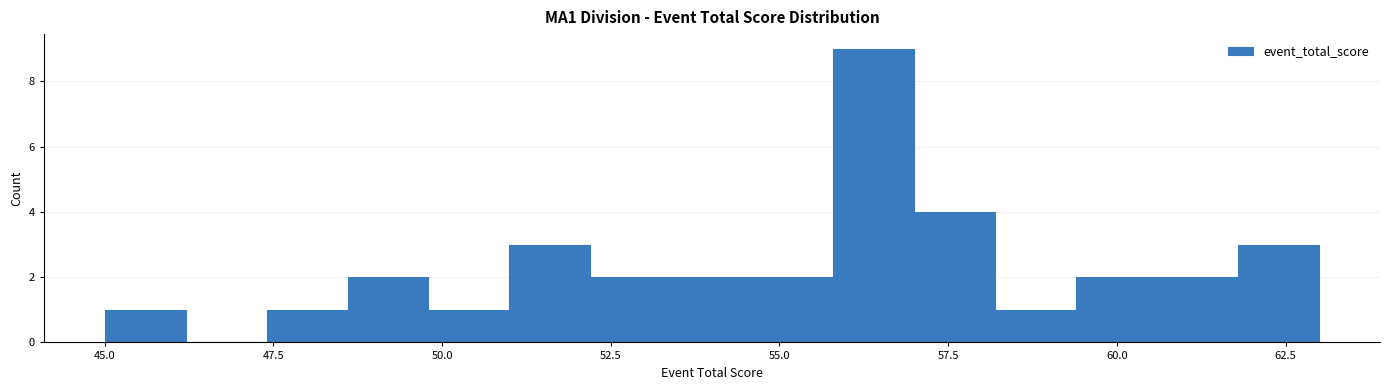

Read against the x-axis, roughly where is the centre of the tallest bar?

56.5